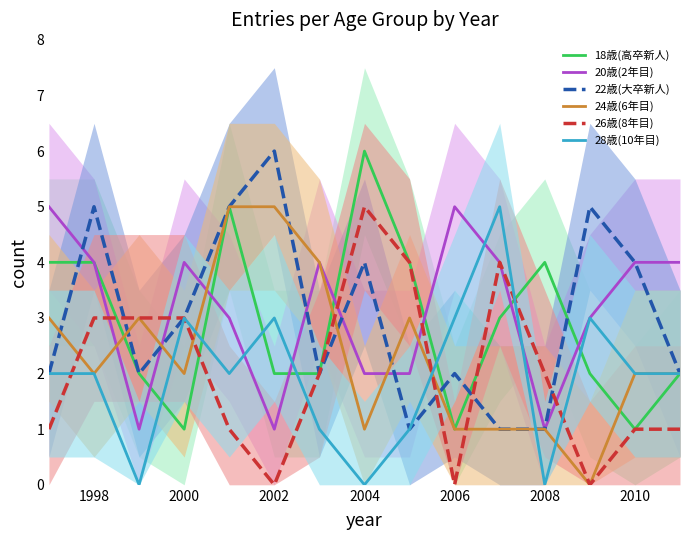

What is the maximum value for 26歳(8年目)?

5